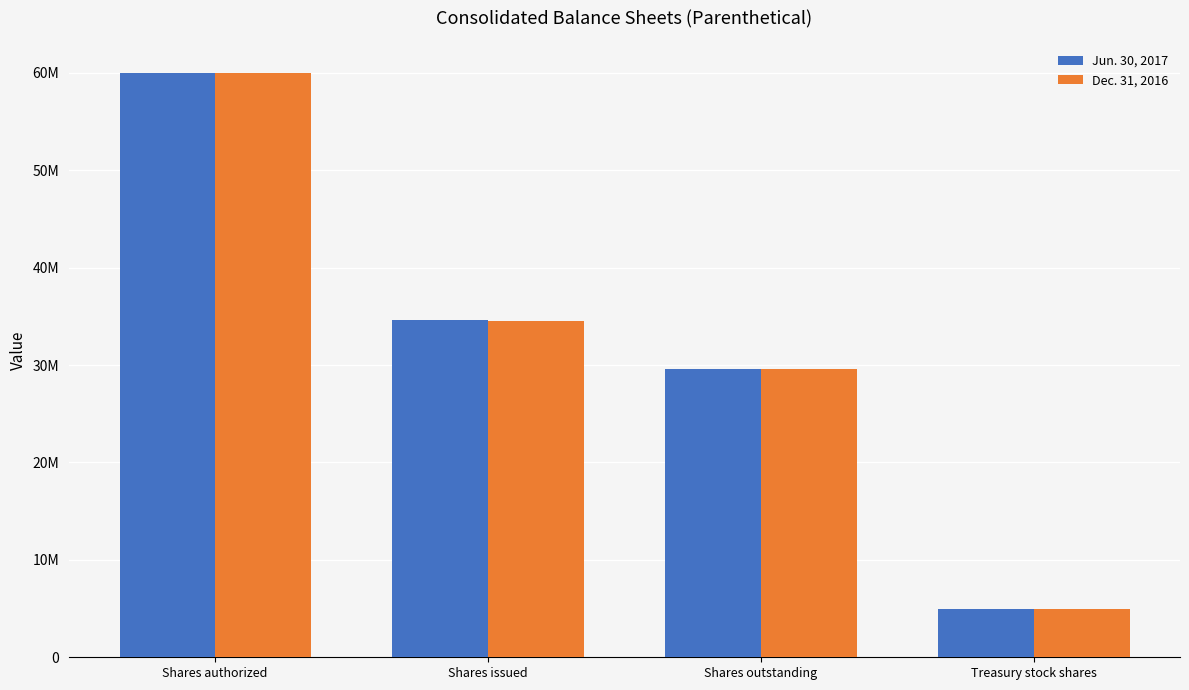

What are all the series names shown in the legend?

Jun. 30, 2017, Dec. 31, 2016